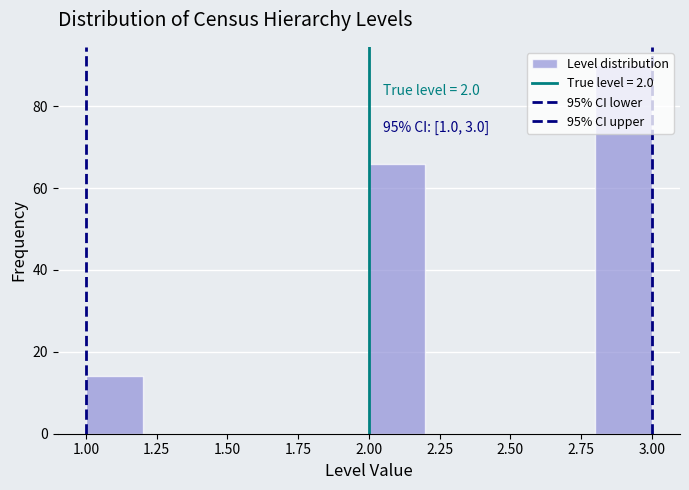

Which range on the x-axis has the tallest bar?

2.8 to 3.0